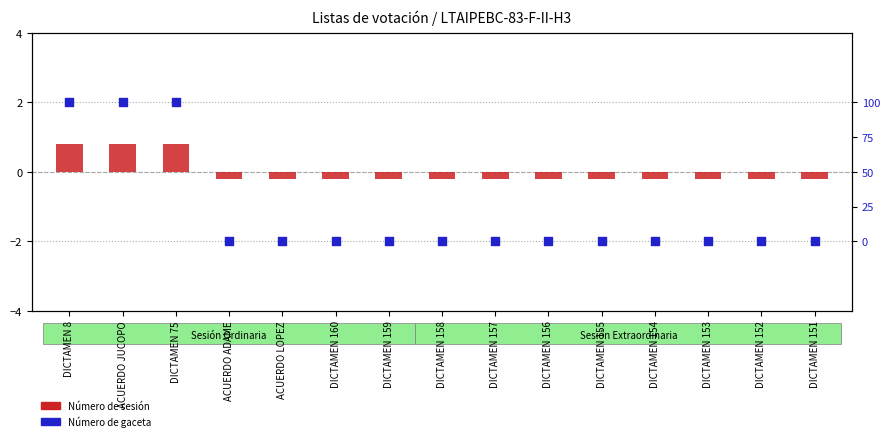

At which category is the sum across all series the highest?

DICTAMEN 8